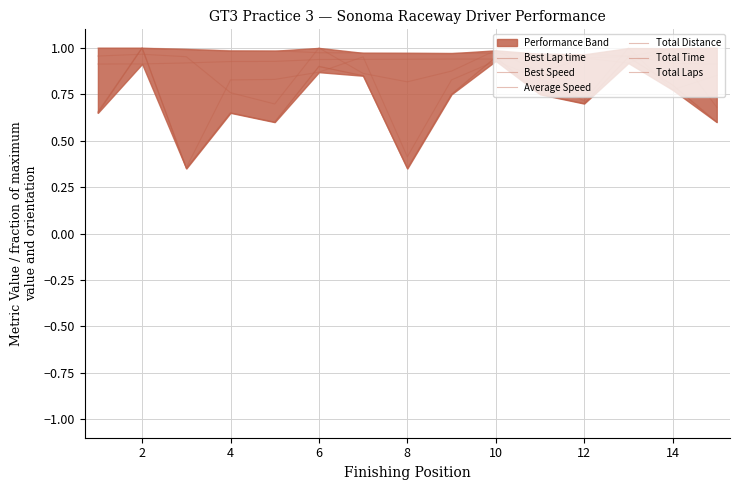

Is the value of Total Laps at 14 greater than the value of Total Distance at 12?

No